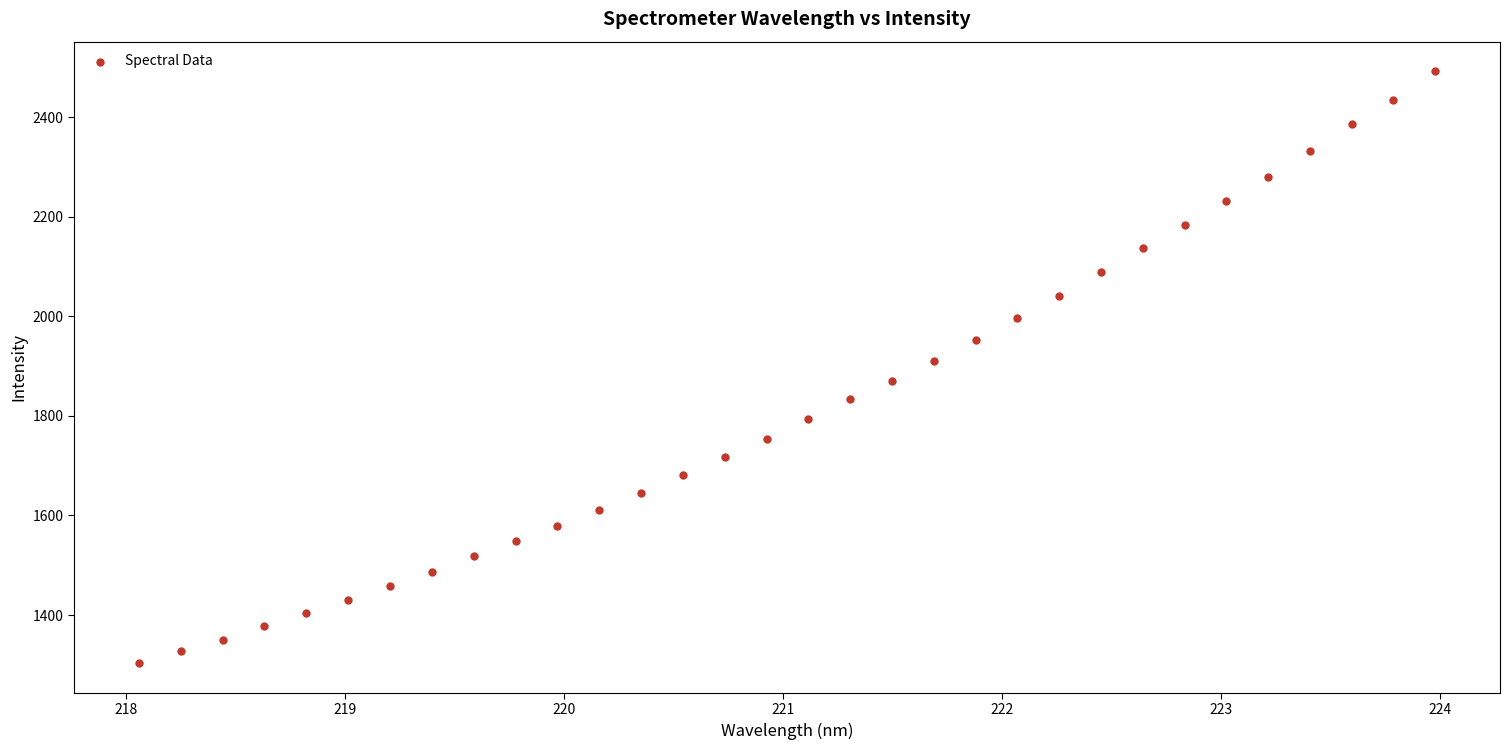

What is the range of Y values (max minus min)?

1188.6